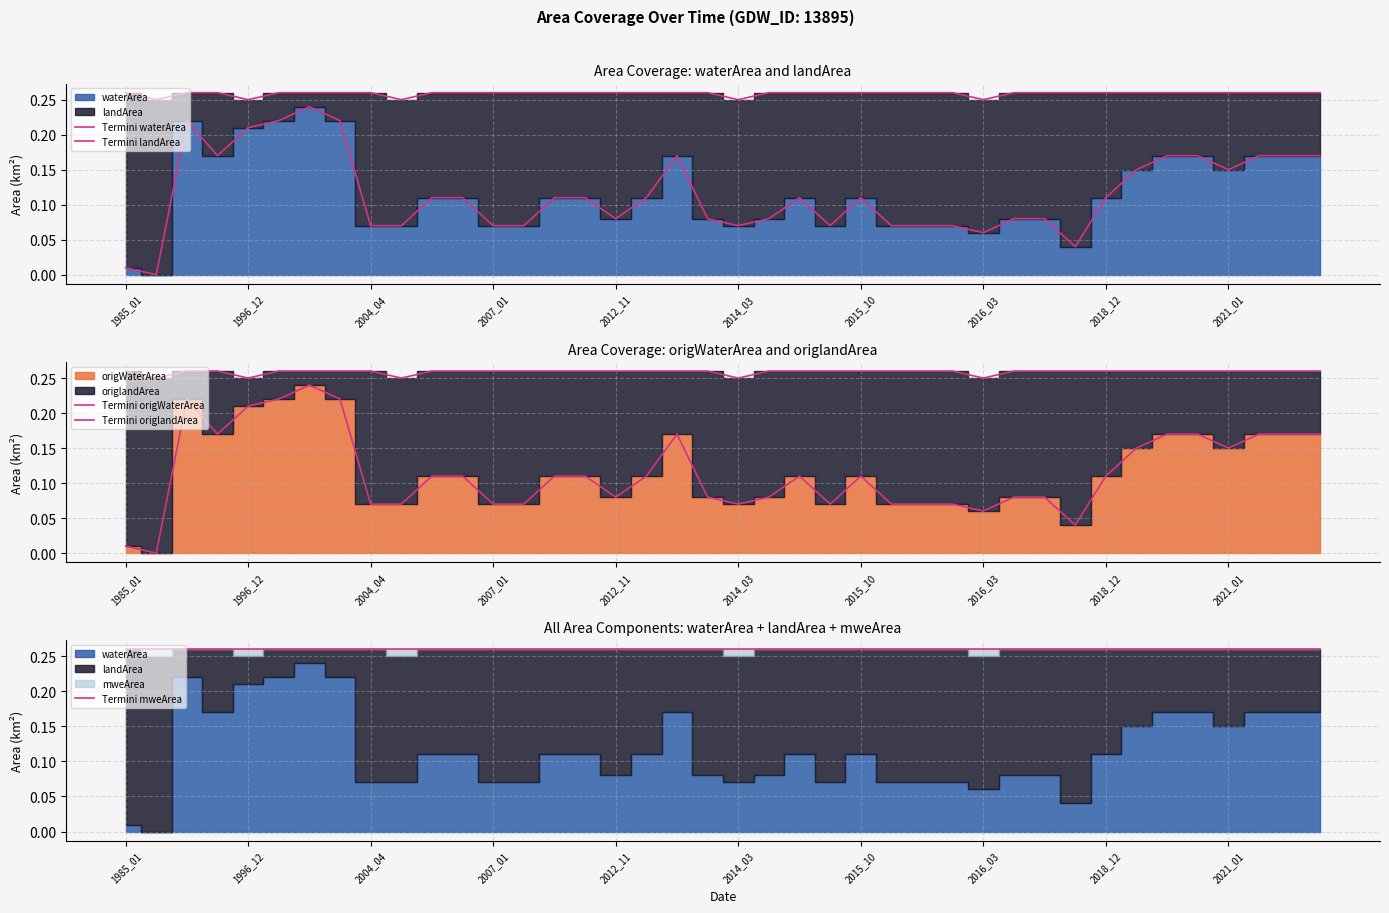

At how many categories does at least one series exceed 0?

40